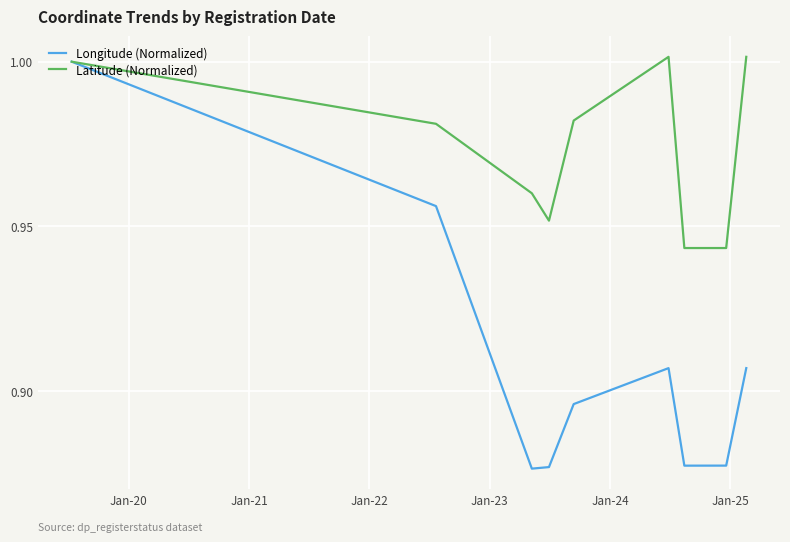

True or false: Longitude (Normalized) has more than 1 points higher than both neighbors.

False